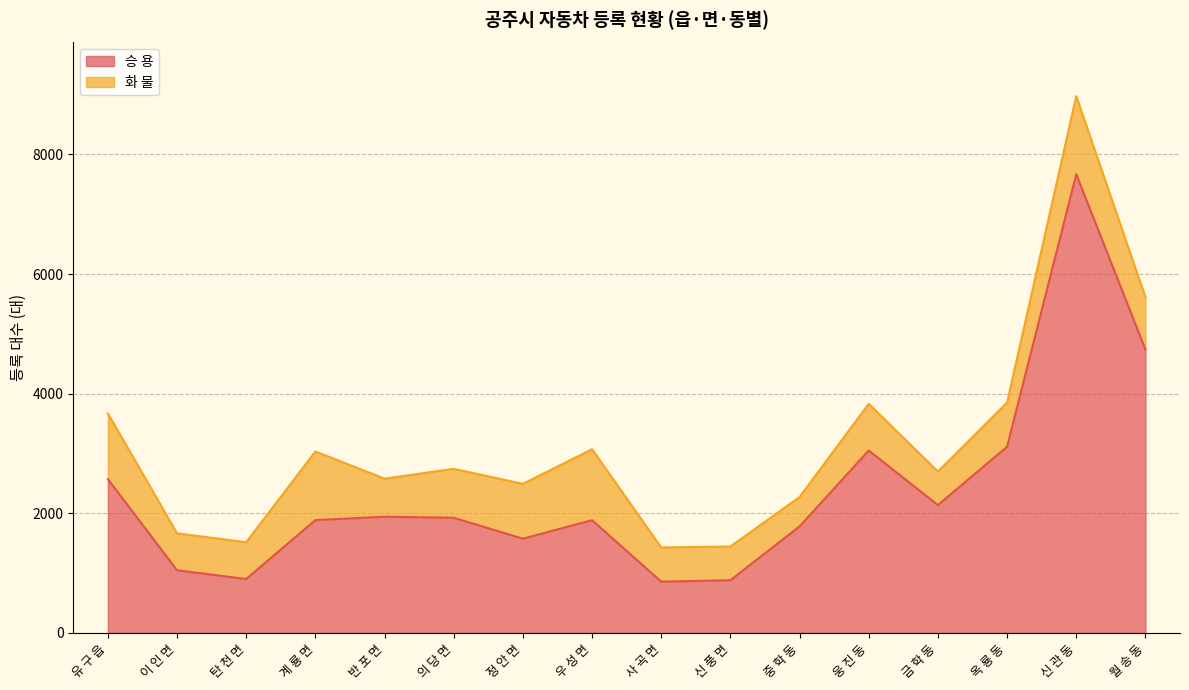

What value does the data have at 이 인 면, to the nearest 100?

1000